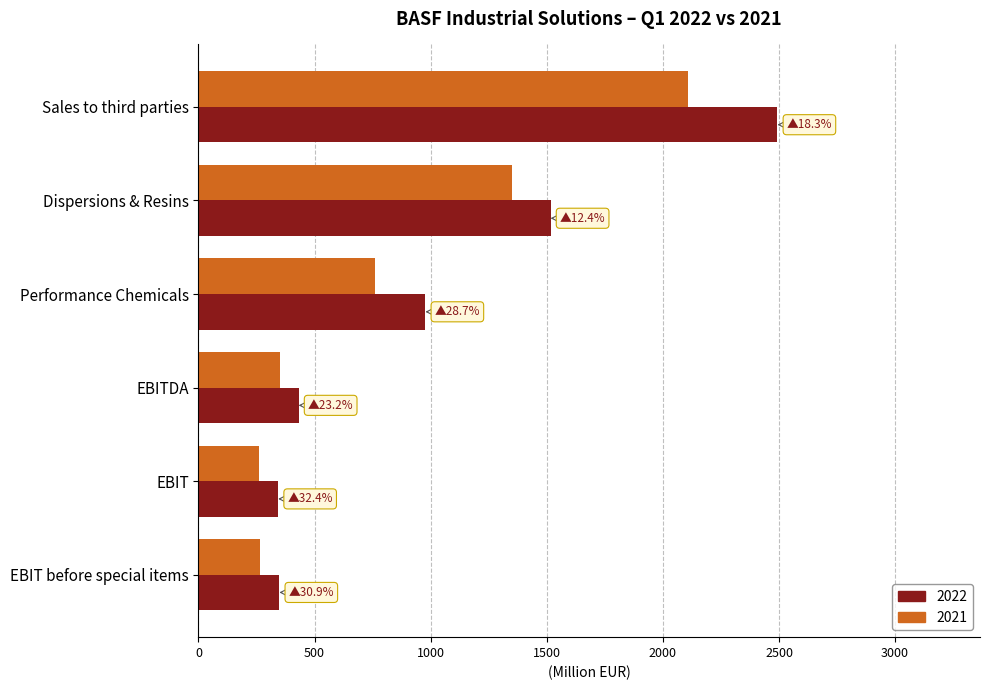

What is the total value across all series at Sales to third parties?

4601